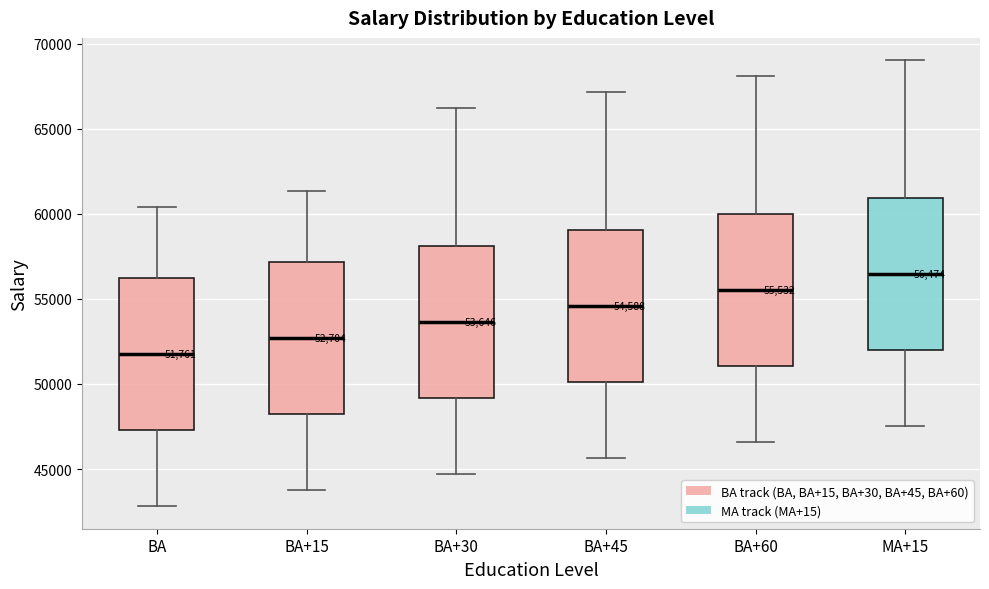

Which box's median line is the lowest?

BA